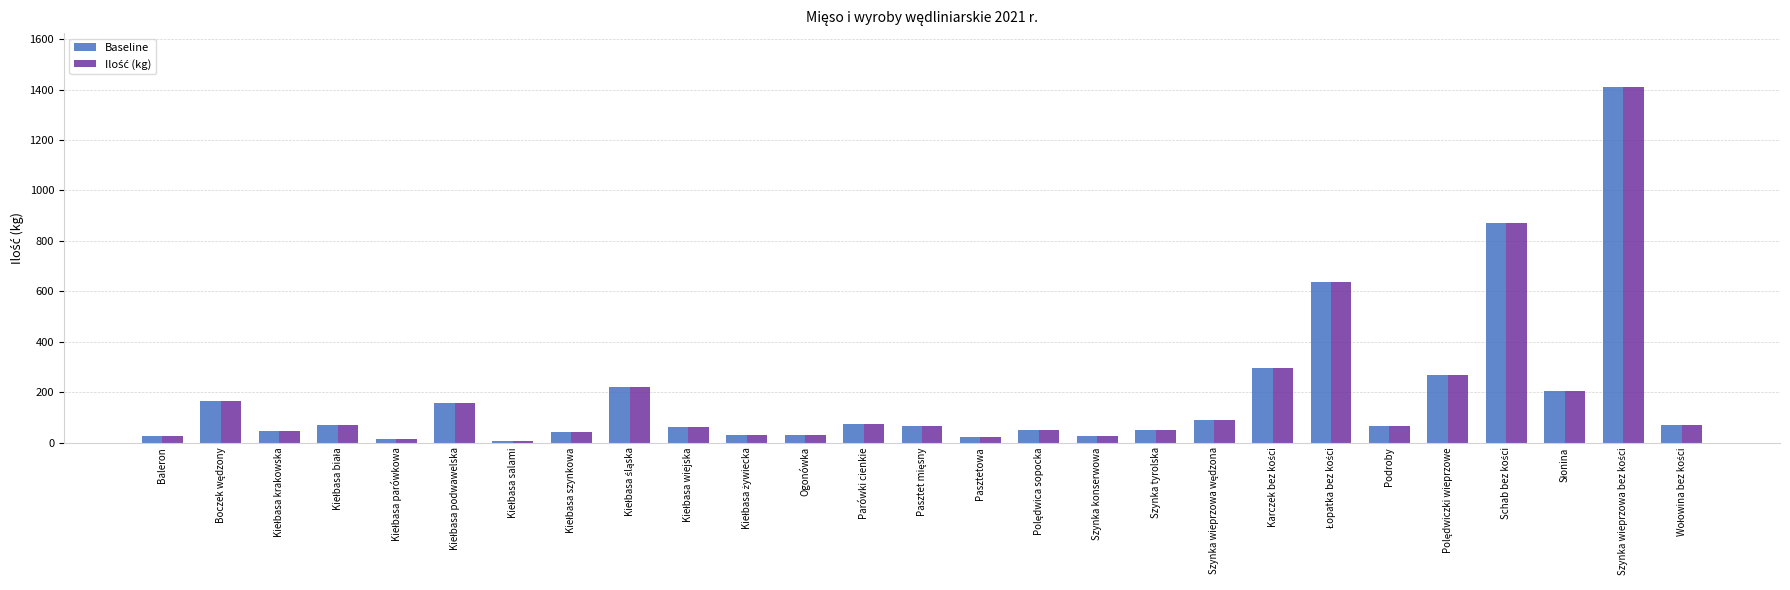

At how many categories does at least one series exceed 507?

3